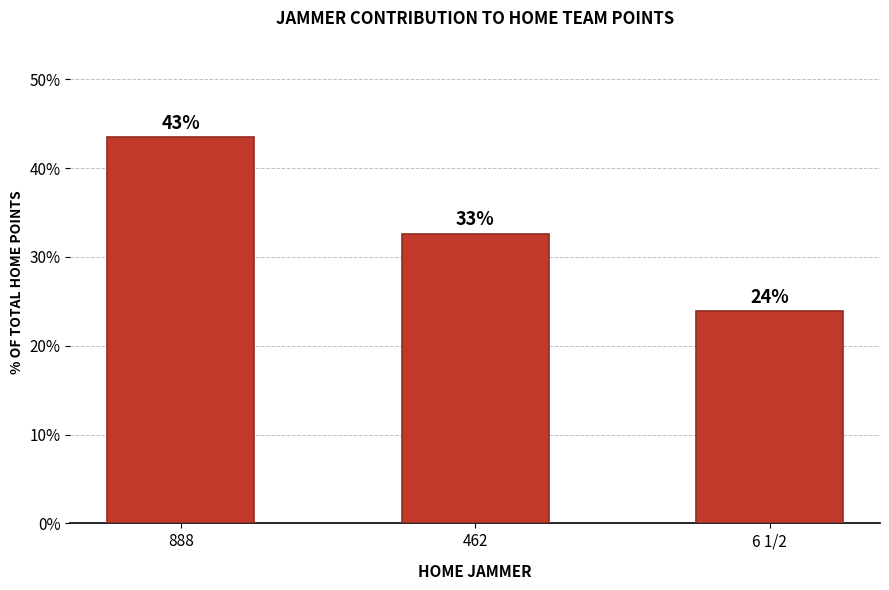

At which label is the value closest to 33?

462